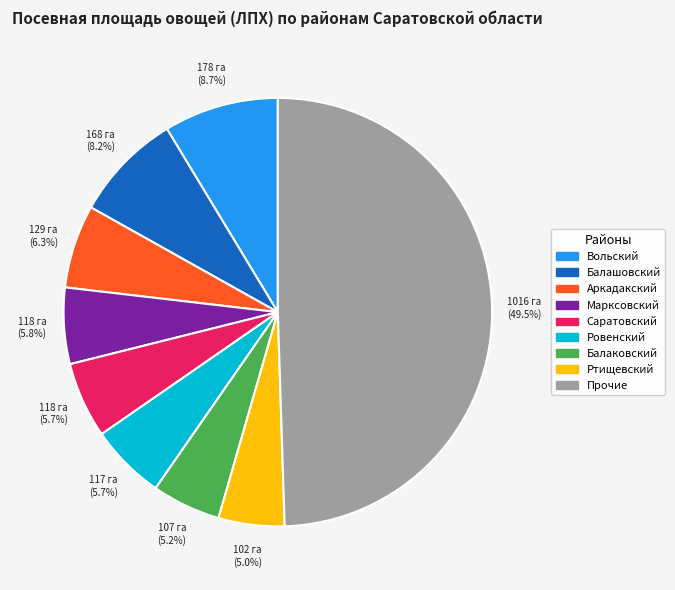

Count the number of slices in the pie.

9